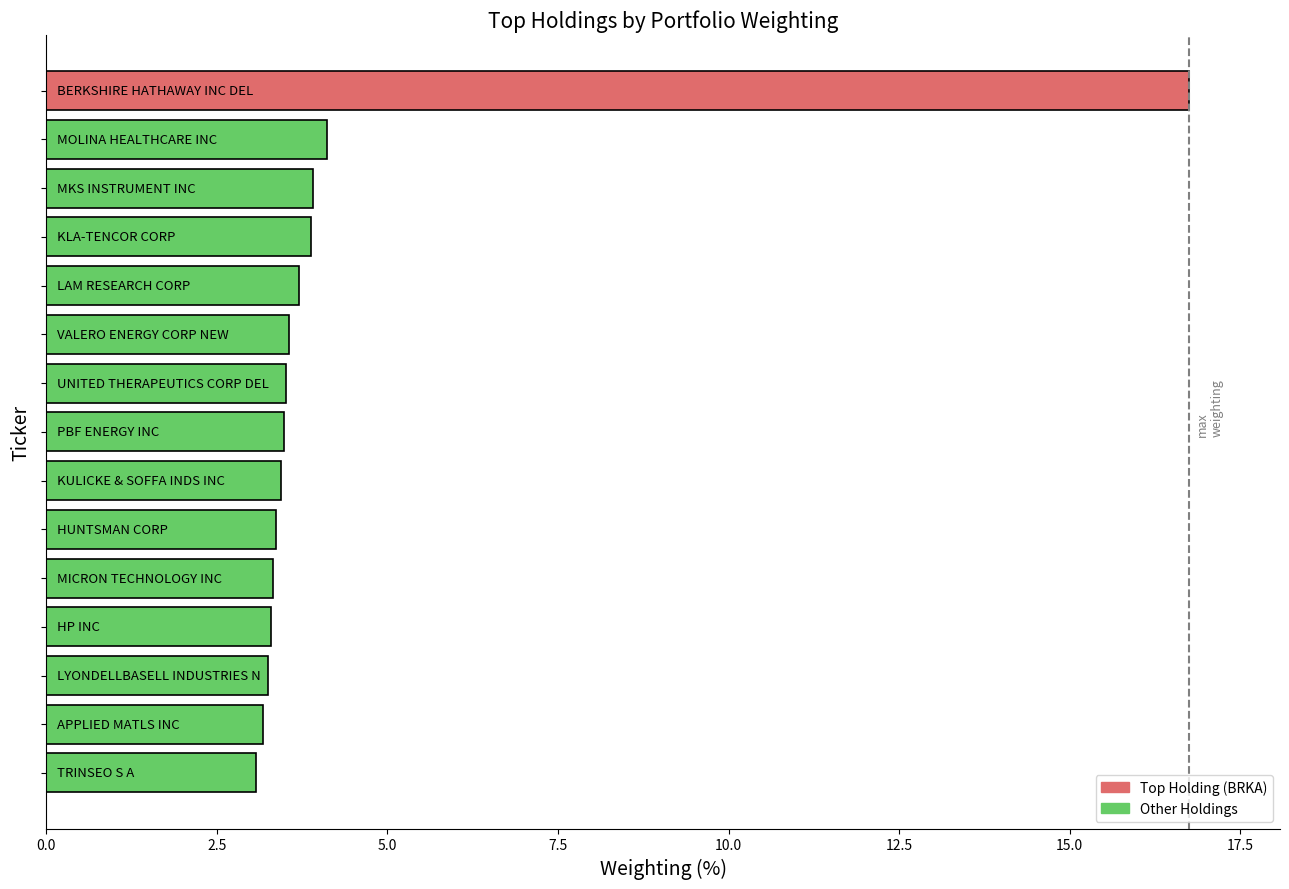

What is the average value?

4.4